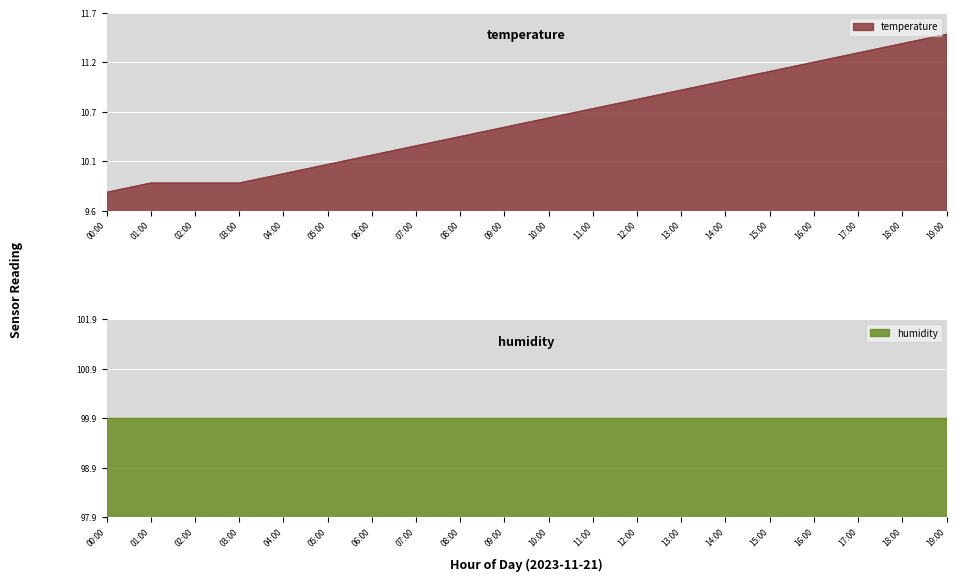

At which label is the value closest to 10?

04:00